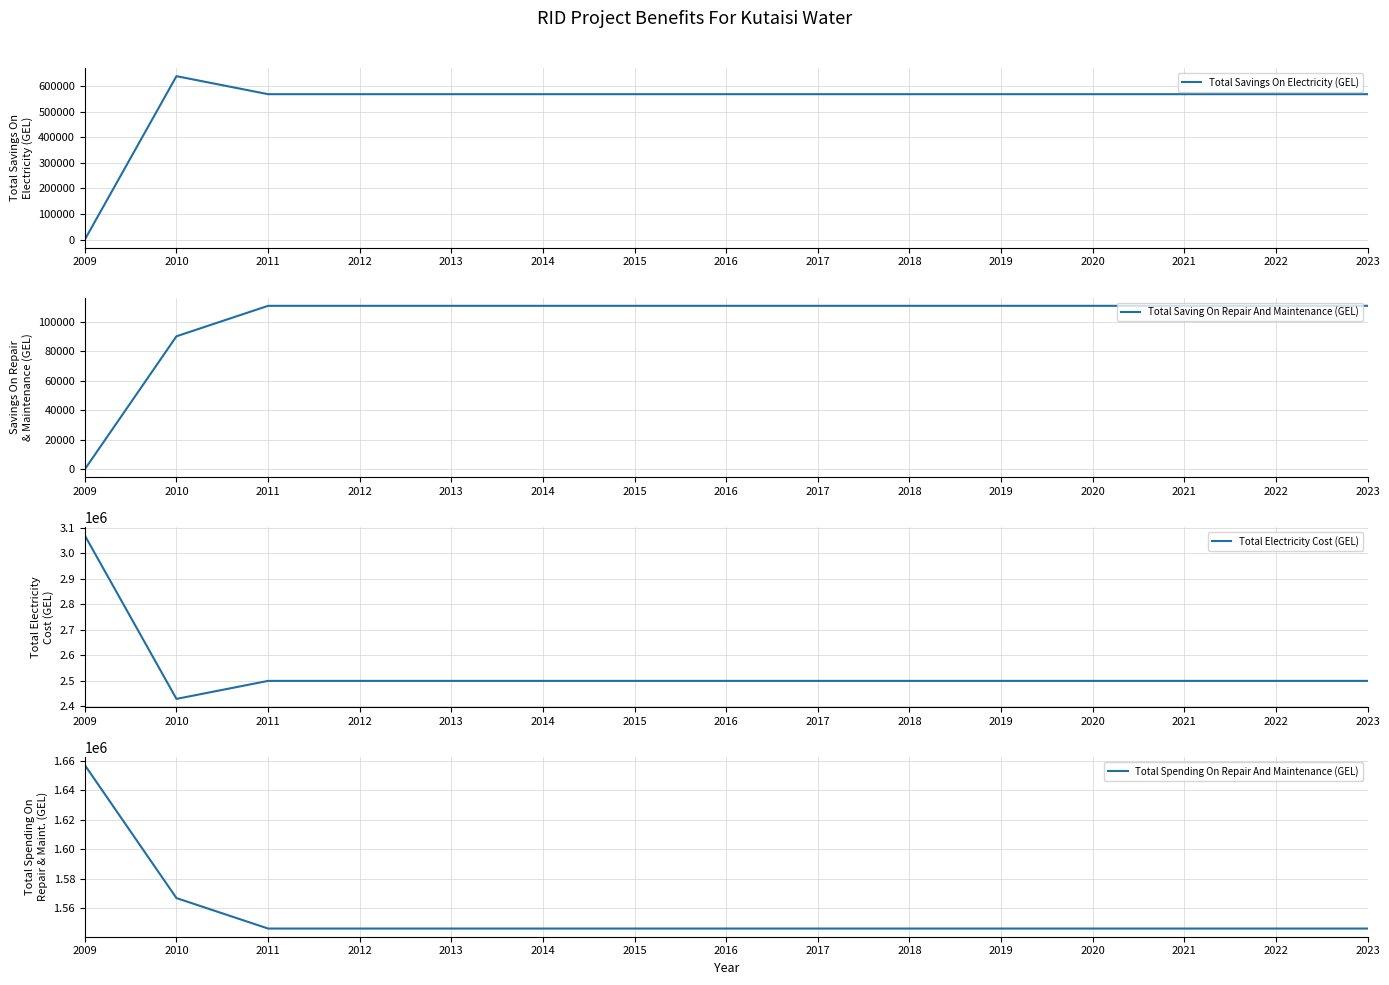

What is the highest value of the Total Electricity Cost (GEL) series?

3068837.0